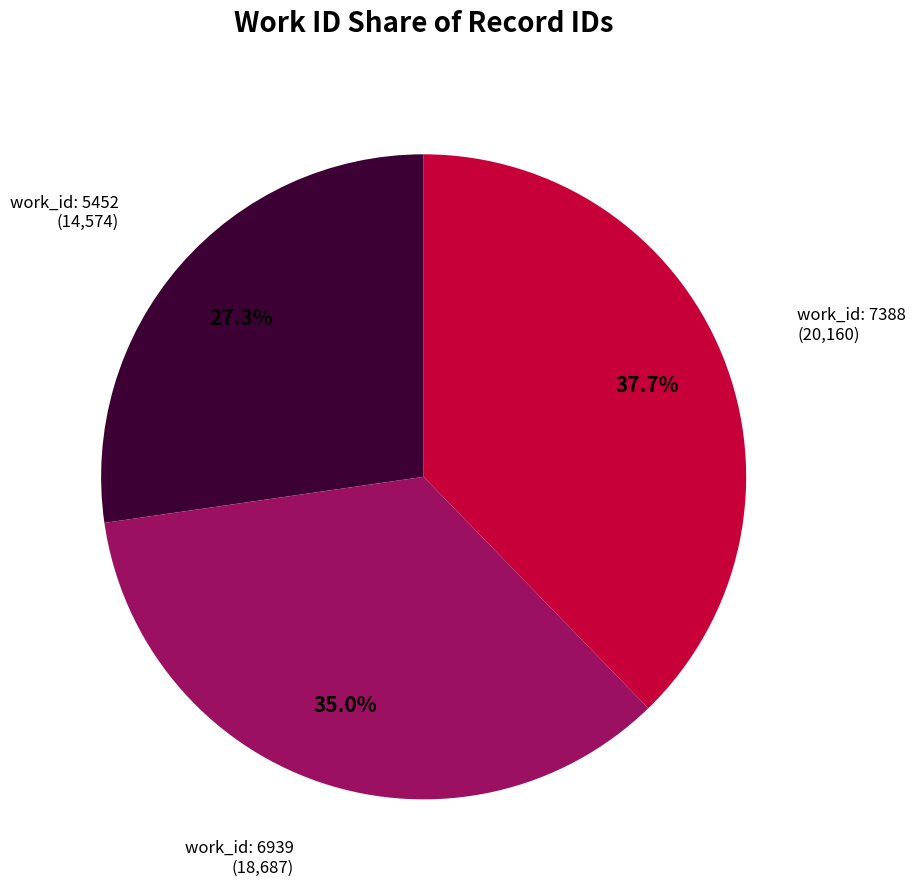

Is there any slice that represents more than half of the pie?

No